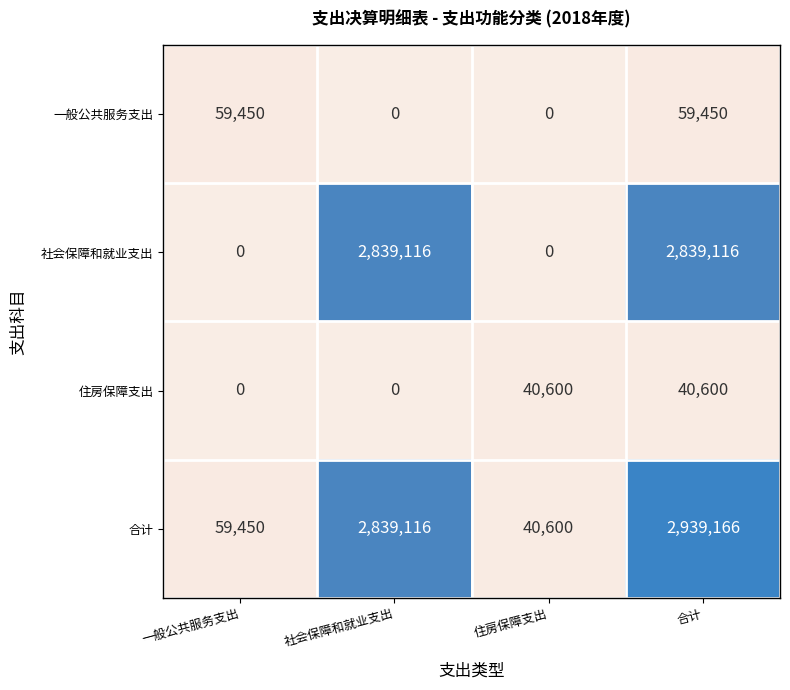

How many values in 社会保障和就业支出 are above zero?

2